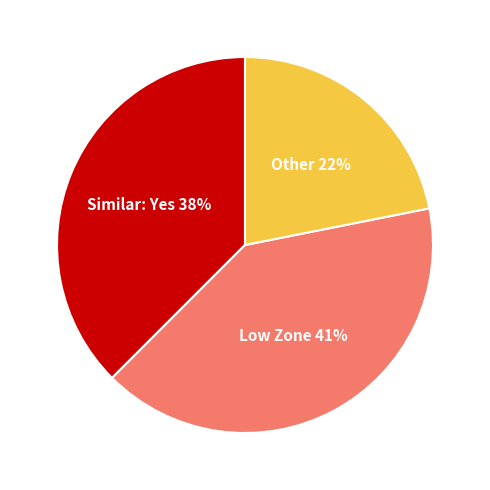

Count the number of slices in the pie.

3